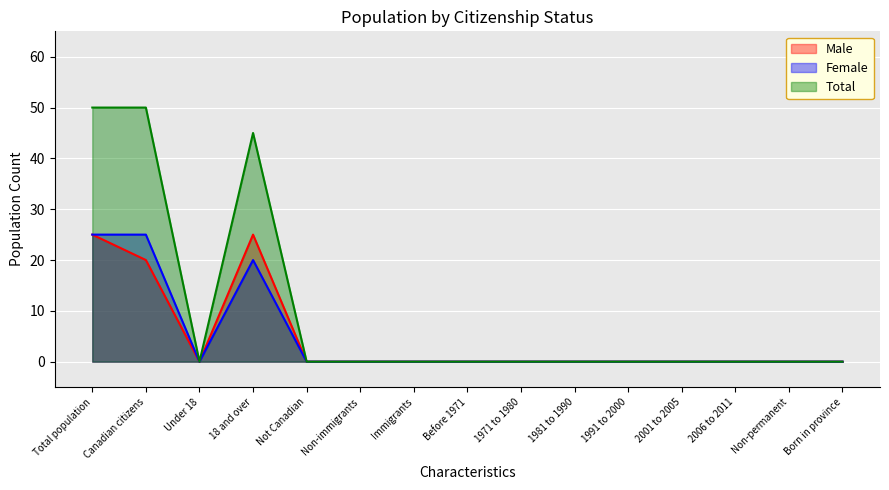

Is it true that Male equals 0 at Immigrants?

True